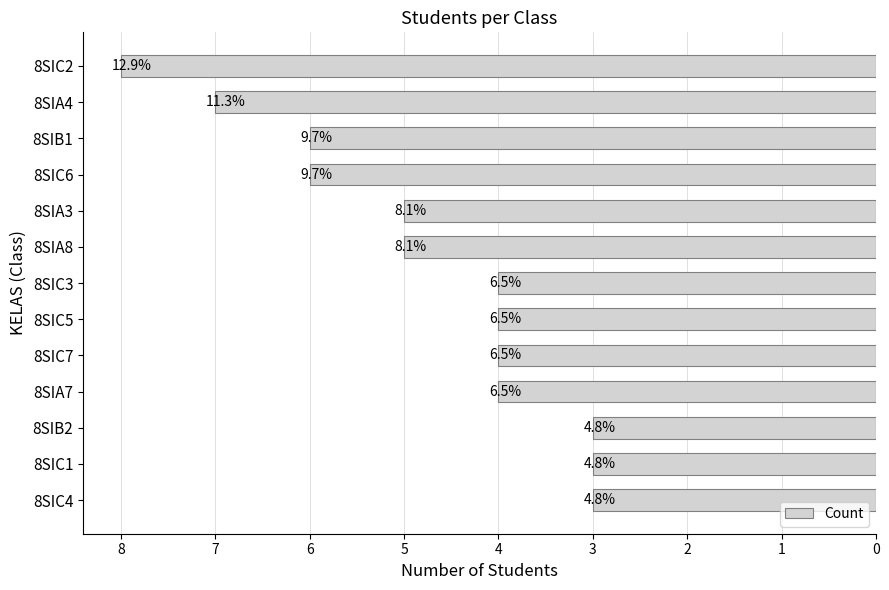

How many bars are there in total?

13